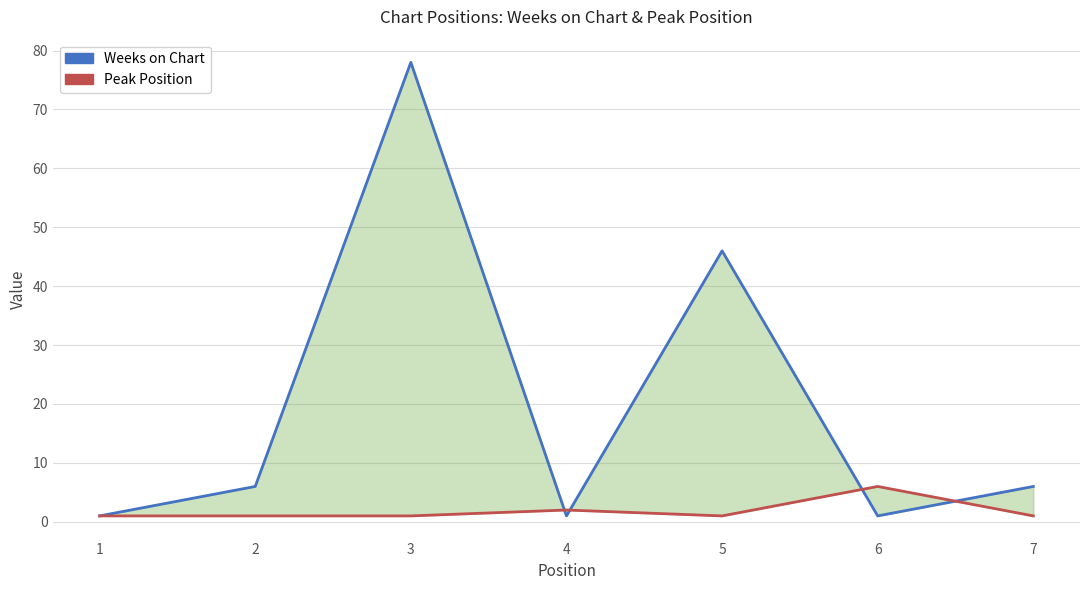

Which series has the largest total across all categories?

Weeks on Chart